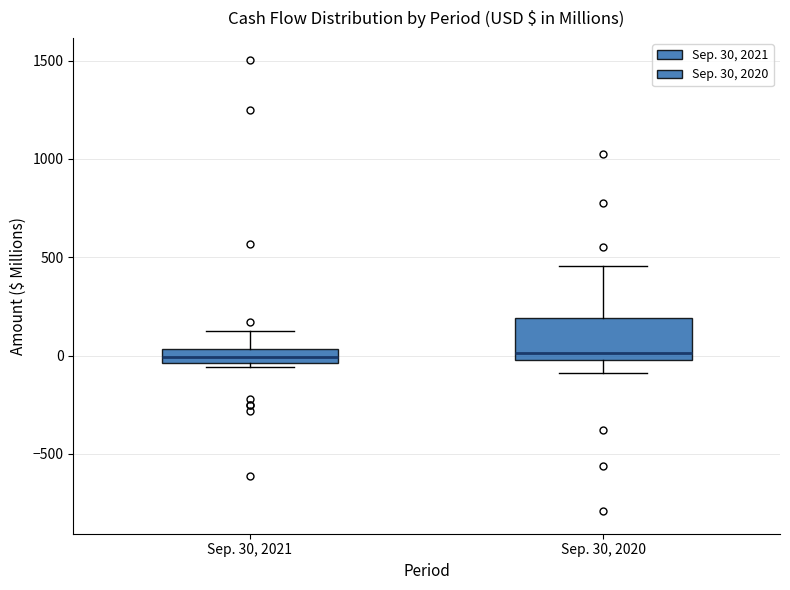

Comparing the boxes themselves (not the whiskers), which one is the tallest?

Sep. 30, 2020